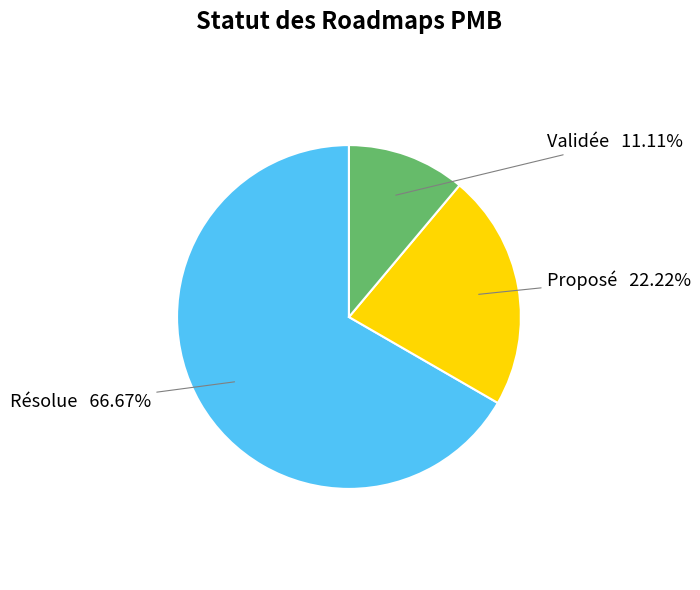

Which slice is the smallest?

Validée